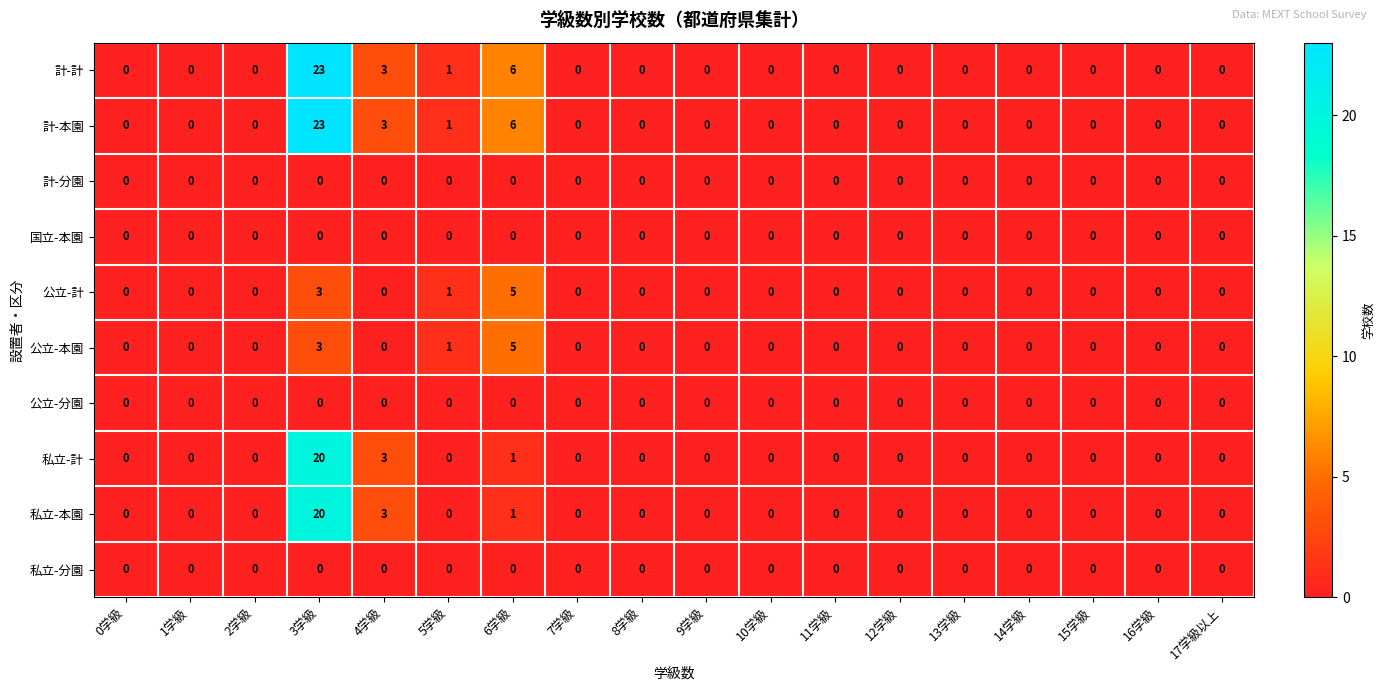

What is the maximum value for 計-計?

23